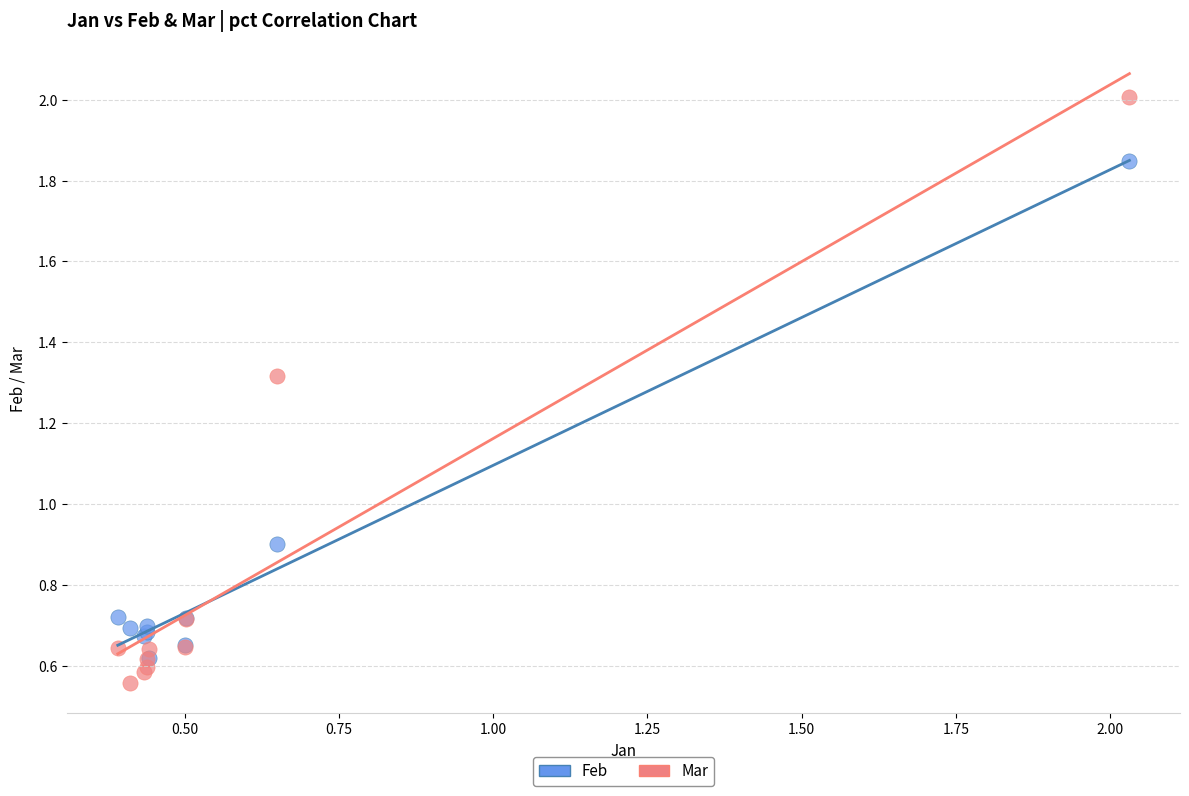

Across all series, what Y value is closest to 1?

0.9